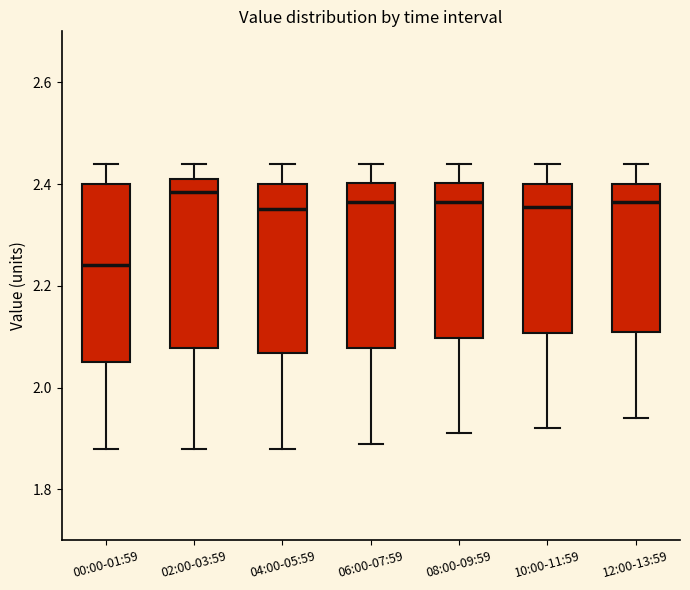

Where does the lower whisker of the box for 02:00-03:59 end on the y-axis? The values are not printed on the chart, so give them approximately, as read against the axis.

1.88